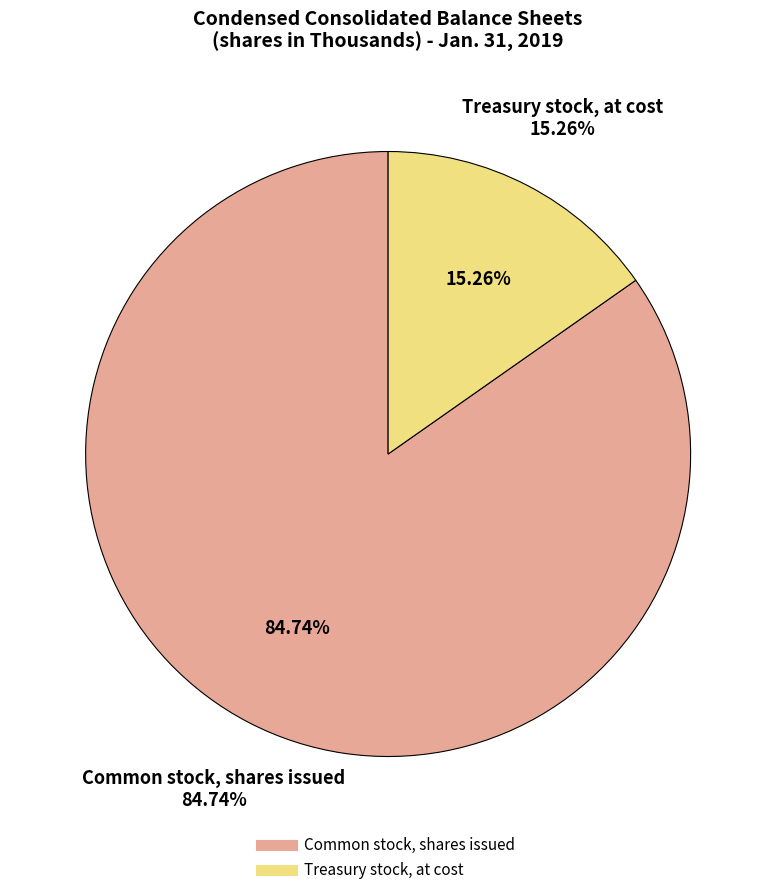

Count the number of slices in the pie.

2